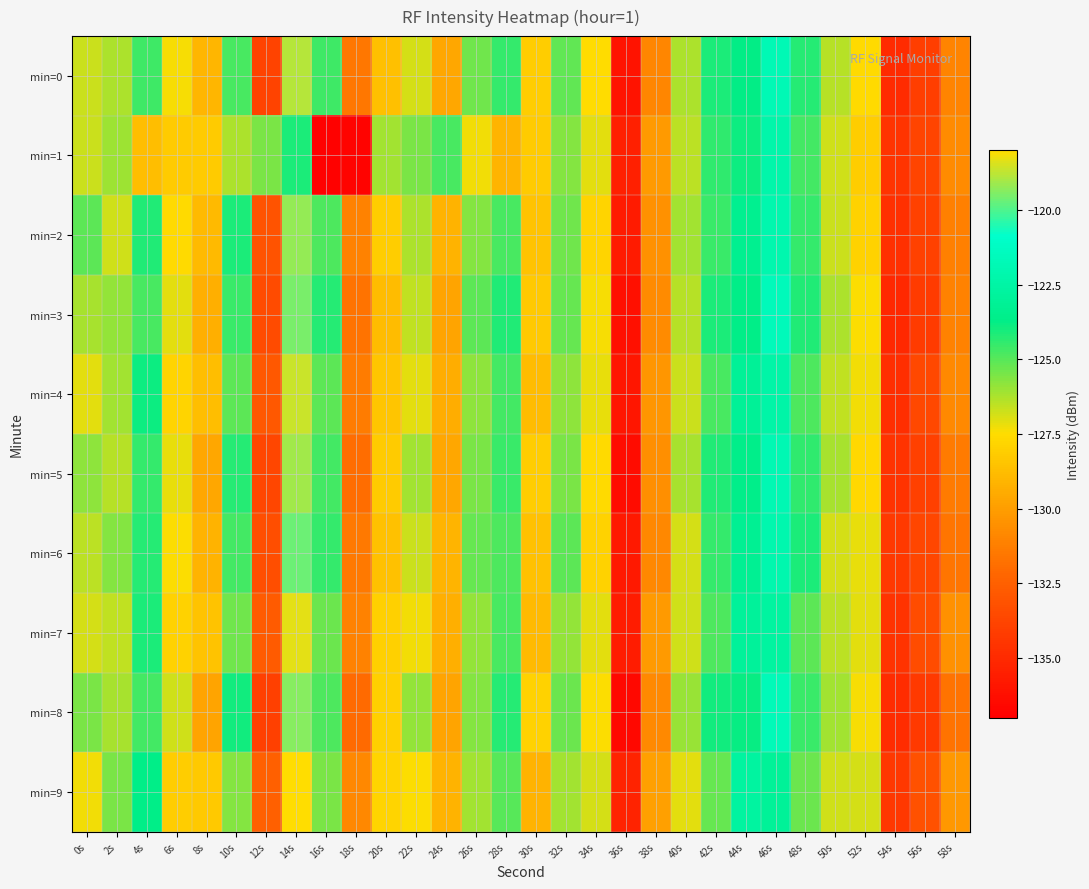

At 4s, list the series in order from smallest to largest.

min=1, min=3, min=8, min=0, min=5, min=6, min=2, min=7, min=4, min=9